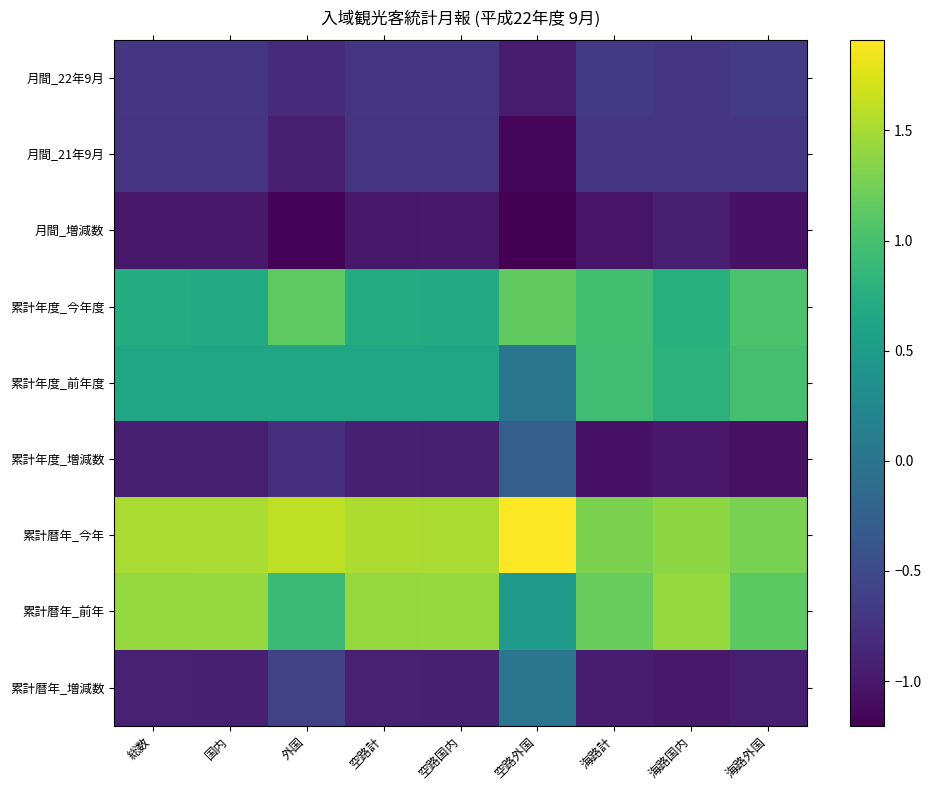

Reading left to right, extract all data points from this chart.

月間_22年9月: 総数=-0.7	国内=-0.7	外国=-0.8	空路計=-0.7	空路国内=-0.7	空路外国=-1.0	海路計=-0.7	海路国内=-0.7	海路外国=-0.7
月間_21年9月: 総数=-0.7	国内=-0.7	外国=-0.9	空路計=-0.7	空路国内=-0.7	空路外国=-1.2	海路計=-0.7	海路国内=-0.7	海路外国=-0.7
月間_増減数: 総数=-1.0	国内=-1.0	外国=-1.2	空路計=-1.0	空路国内=-1.0	空路外国=-1.2	海路計=-1.0	海路国内=-0.9	海路外国=-1.0
累計年度_今年度: 総数=0.7	国内=0.7	外国=1.1	空路計=0.7	空路国内=0.7	空路外国=1.2	海路計=1.0	海路国内=0.7	海路外国=1.0
累計年度_前年度: 総数=0.6	国内=0.6	外国=0.6	空路計=0.6	空路国内=0.6	空路外国=0.0	海路計=1.0	海路国内=0.8	海路外国=1.0
累計年度_増減数: 総数=-0.9	国内=-0.9	外国=-0.8	空路計=-0.9	空路国内=-0.9	空路外国=-0.3	海路計=-1.1	海路国内=-1.0	海路外国=-1.1
累計暦年_今年: 総数=1.5	国内=1.5	外国=1.6	空路計=1.5	空路国内=1.5	空路外国=1.9	海路計=1.3	海路国内=1.4	海路外国=1.3
累計暦年_前年: 総数=1.4	国内=1.4	外国=0.9	空路計=1.4	空路国内=1.4	空路外国=0.5	海路計=1.2	海路国内=1.4	海路外国=1.1
累計暦年_増減数: 総数=-0.9	国内=-0.9	外国=-0.6	空路計=-0.9	空路国内=-0.9	空路外国=0.0	海路計=-1.0	海路国内=-1.0	海路外国=-0.9